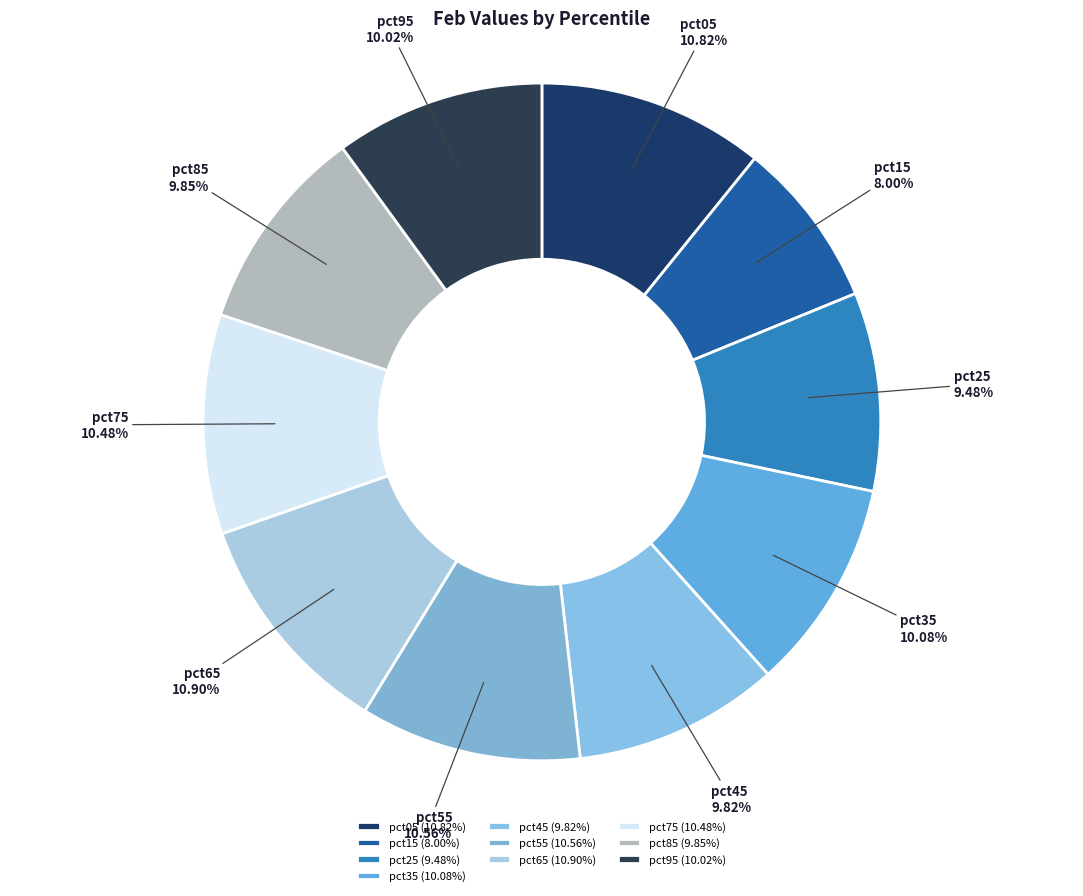

Which slice is the smallest?

pct15